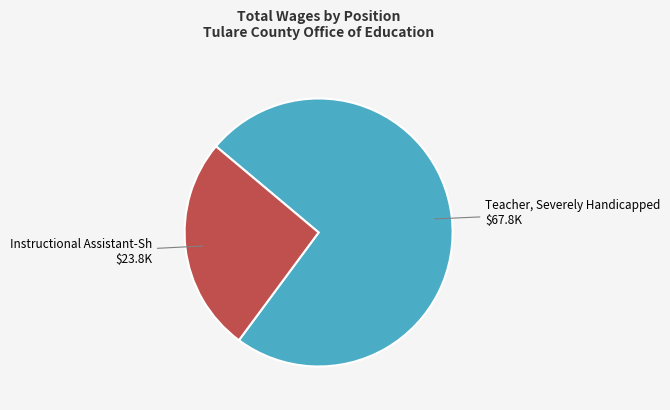

Do Instructional Assistant-Sh and Teacher, Severely Handicapped together represent more than half of the pie?

Yes